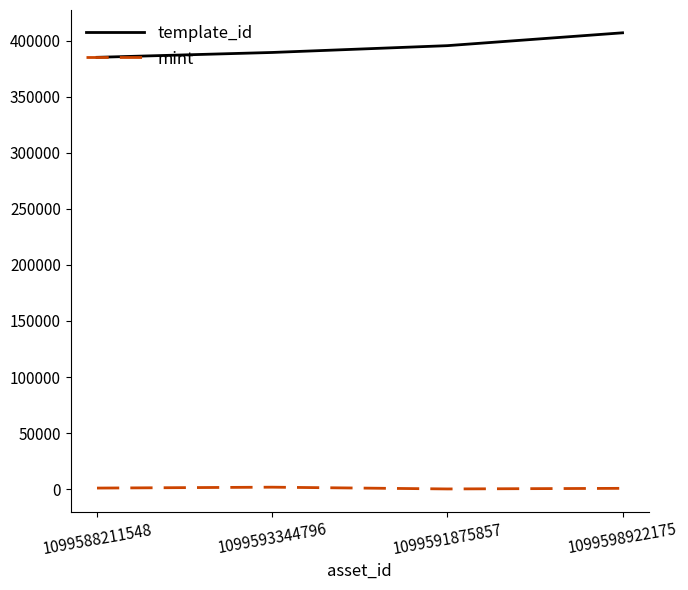

At how many categories does at least one series exceed 25630?

4